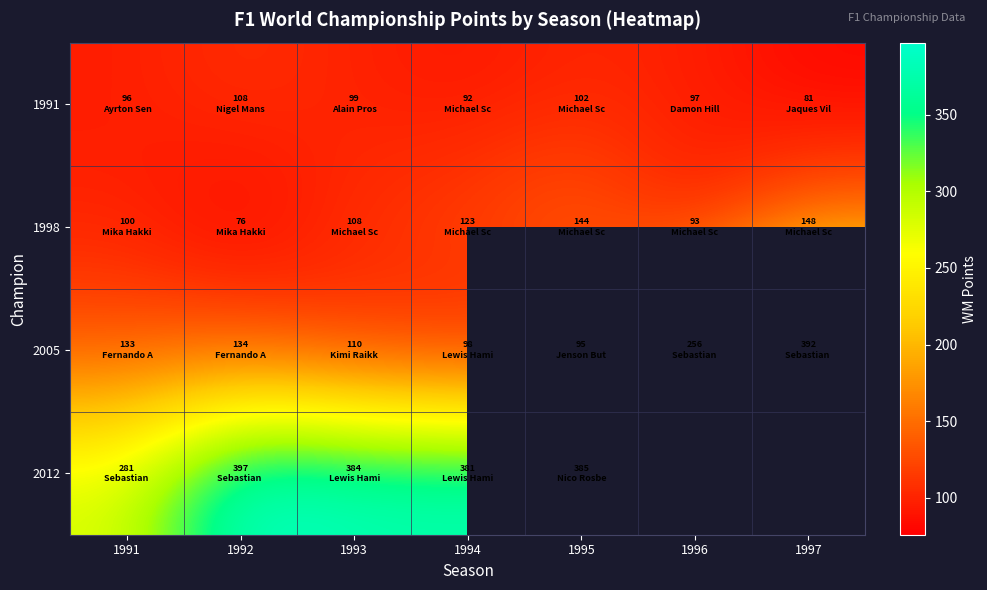

List the series in order of their peak value, lowest first.

1991, 1998, 2005, 2012